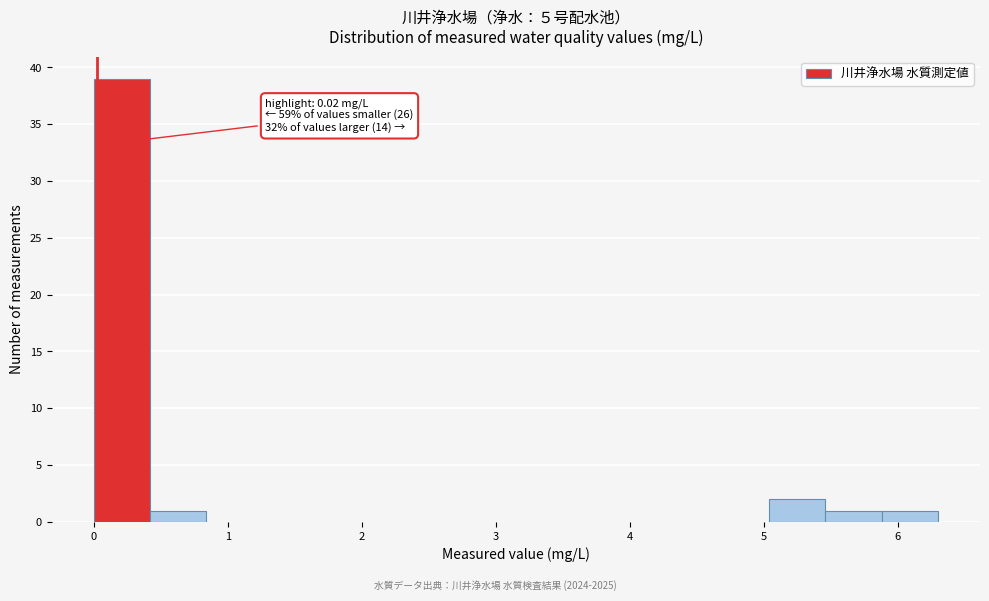

Which range on the x-axis has the tallest bar?

0.0 to 0.4